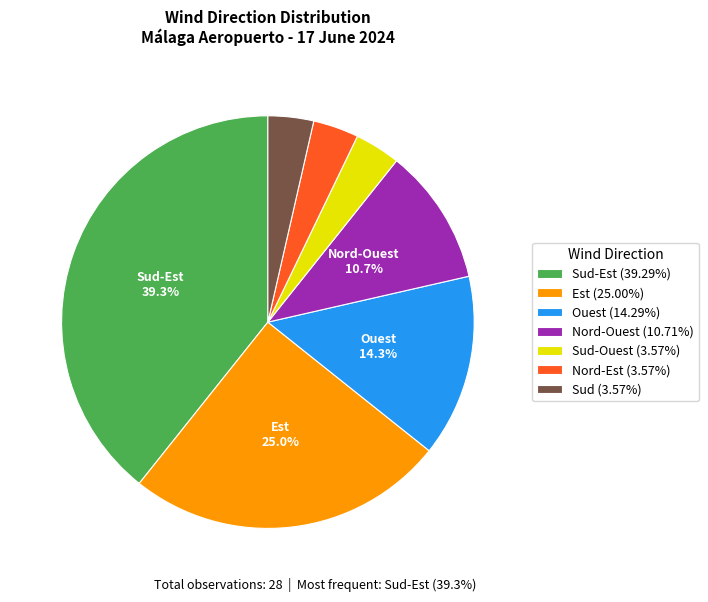

What is the total percentage of Ouest (14.29%) and Est (25.00%)?

39.3%